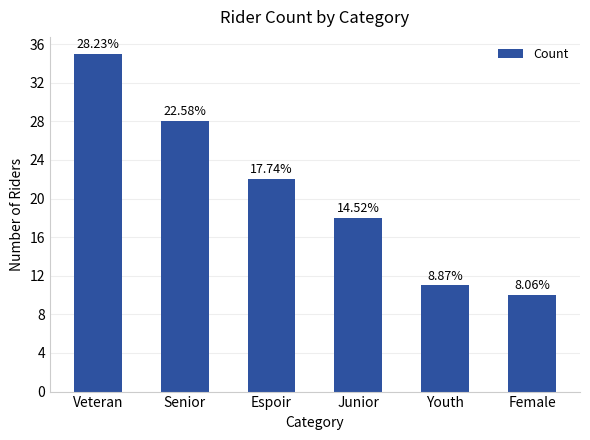

What is the sum of all values?

124